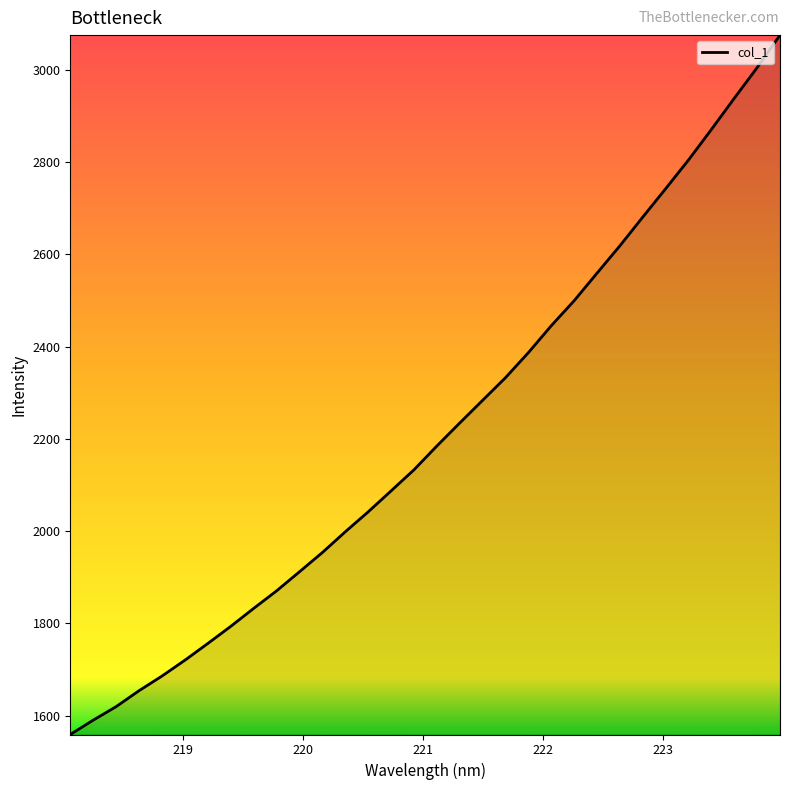

What is the smallest value displayed?

1559.4